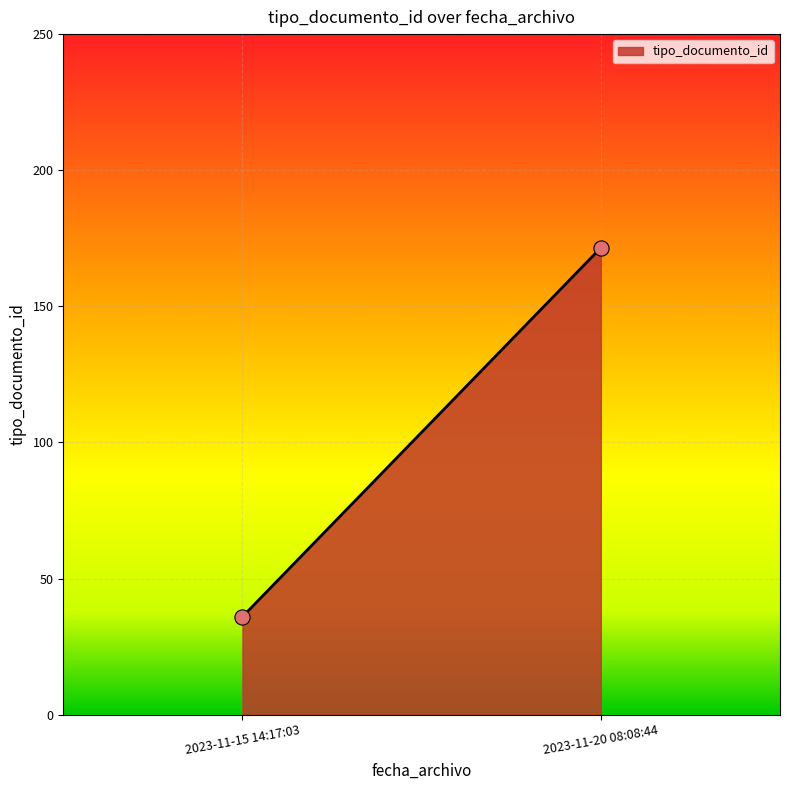

What is the average Y value?

103.8